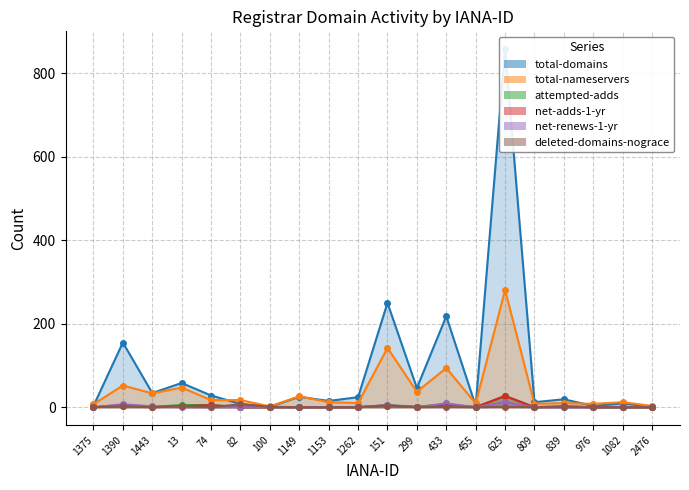

True or false: attempted-adds and total-nameservers cross at least once.

False